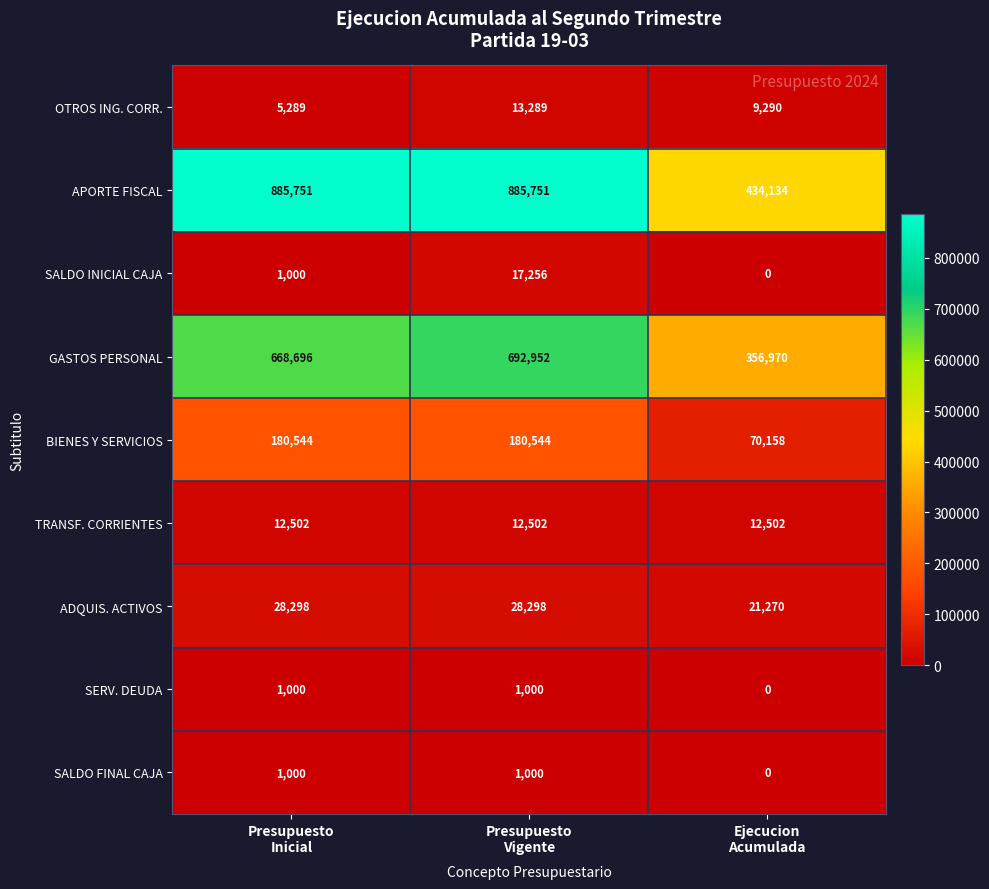

What is the average value of the APORTE FISCAL series?

735212